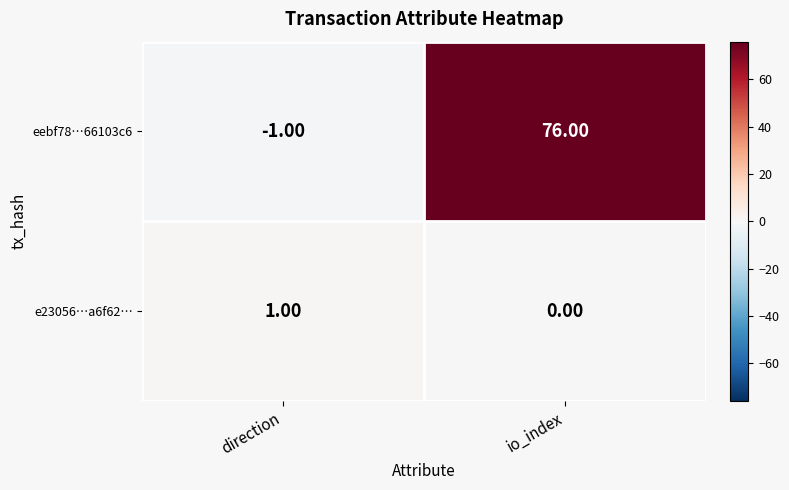

How many values in eebf78…66103c6 are below zero?

1